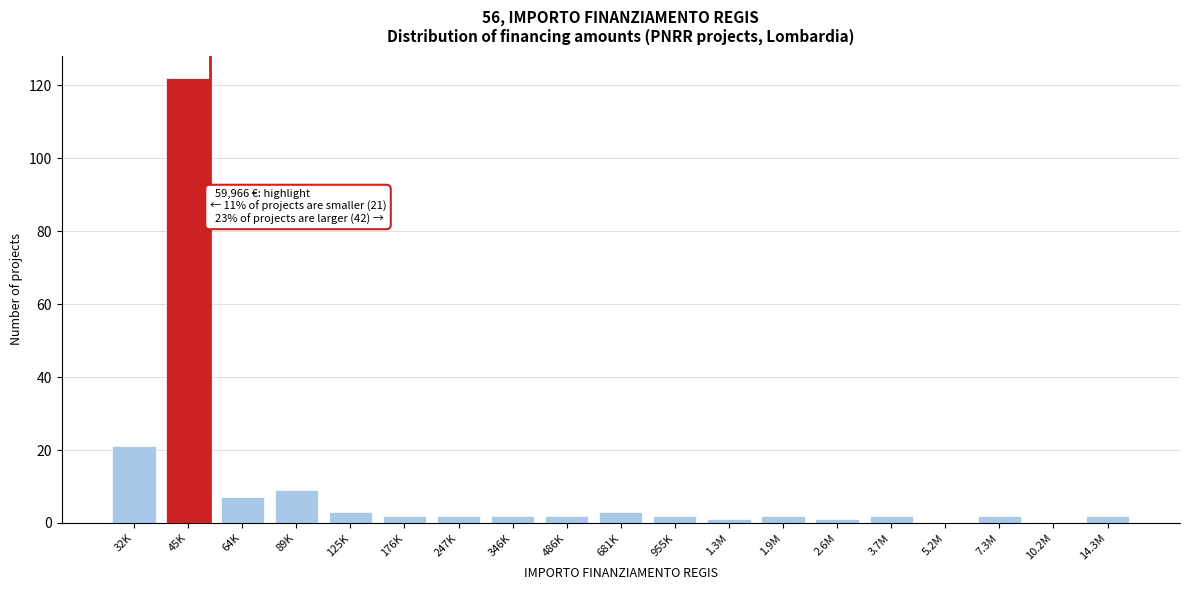

Reading left to right, list all the values displayed in this chart.

32K=21	45K=122	64K=7	89K=9	125K=3	176K=2	247K=2	346K=2	486K=2	681K=3	955K=2	1.3M=1	1.9M=2	2.6M=1	3.7M=2	5.2M=0	7.3M=2	10.2M=0	14.3M=2